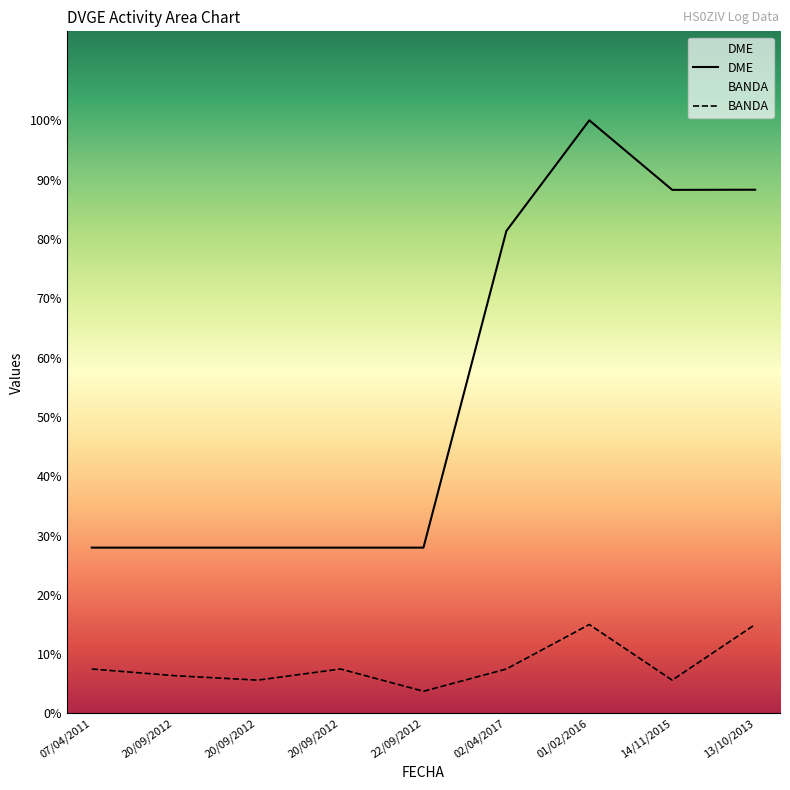

Is it true that DME equals 3814.4 at 22/09/2012?

False